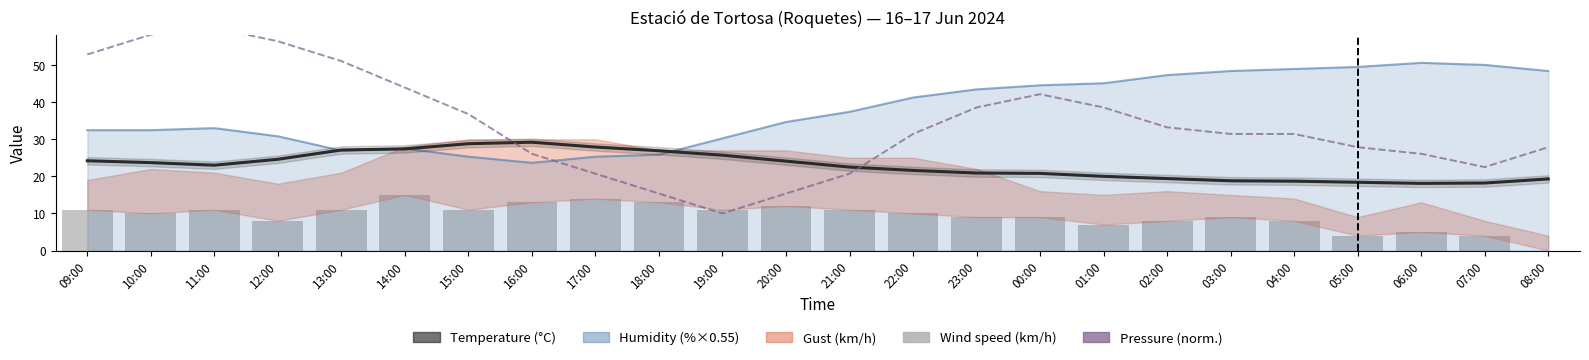

What is the label of the 11th bar from the left?

19:00